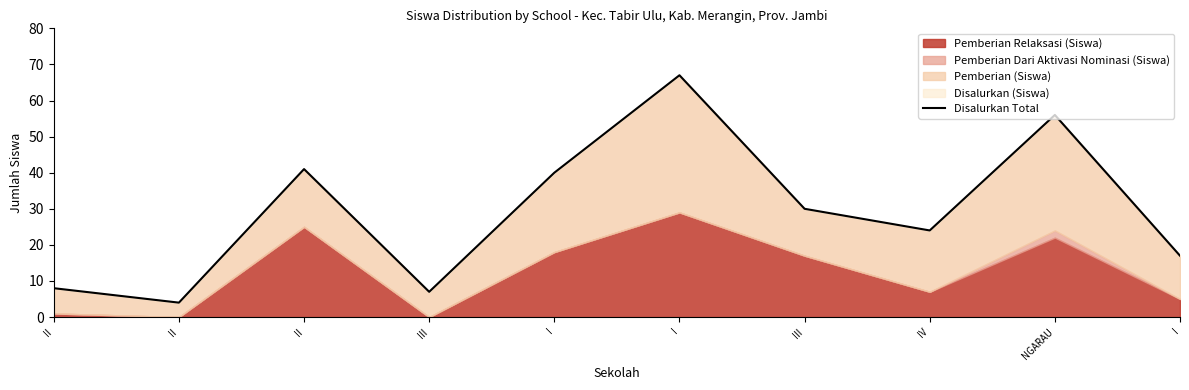

At which category does the data reach its first local valley?

II